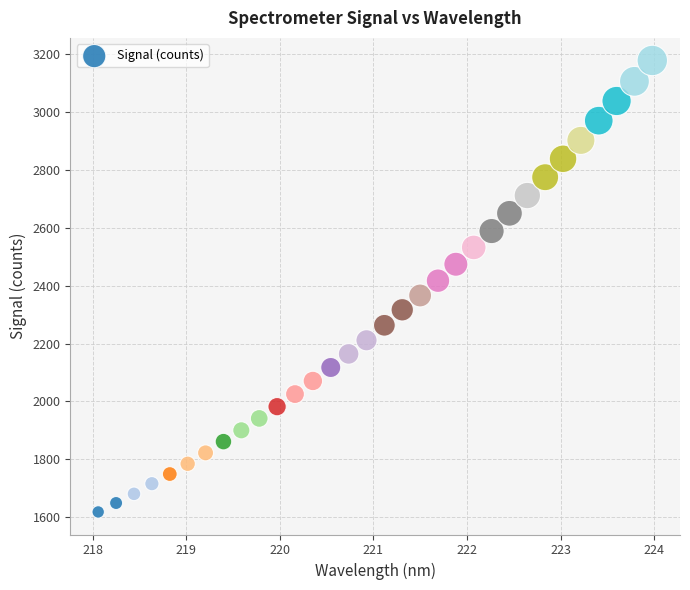

What is the range of X values (max minus min)?

5.9